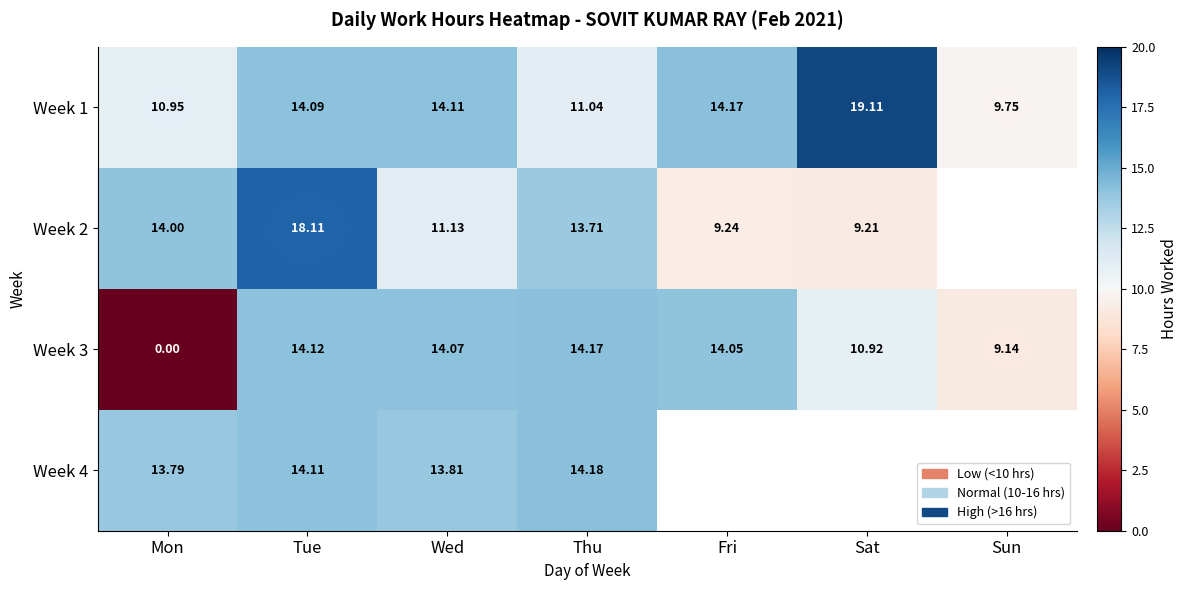

Is the value of Week 2 at Fri greater than the value of Week 1 at Mon?

No